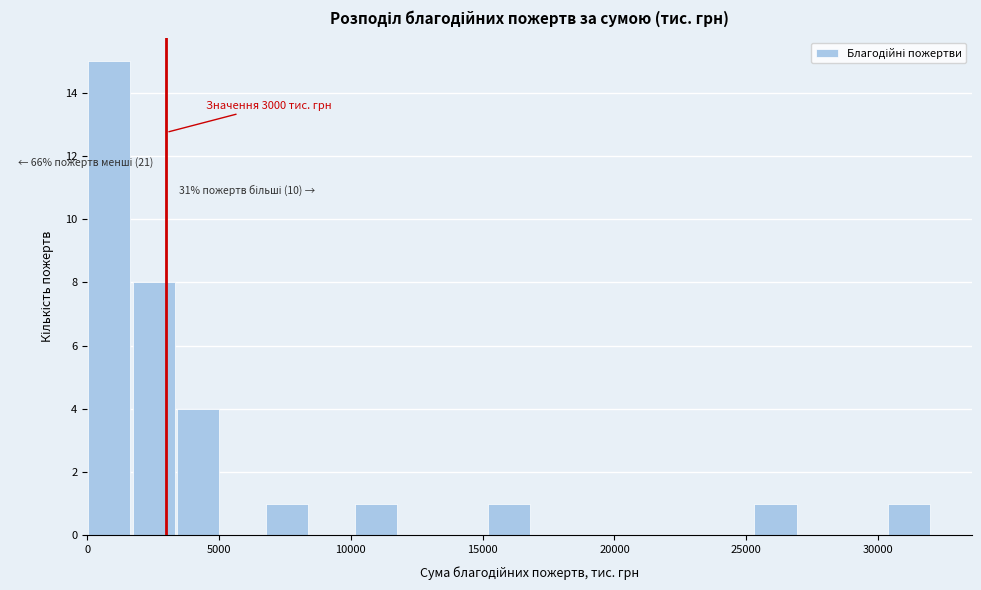

Read against the x-axis, roughly where is the centre of the tallest bar?

1000